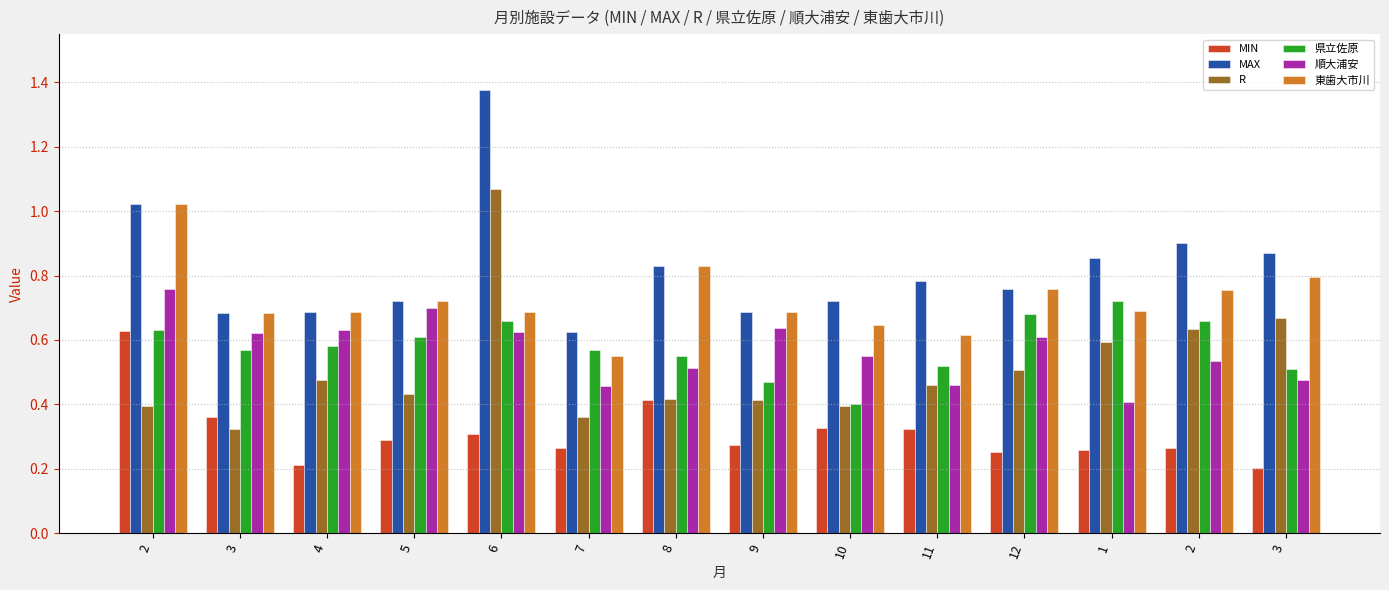

What are all the series names shown in the legend?

MIN, MAX, R, 県立佐原, 順大浦安, 東歯大市川